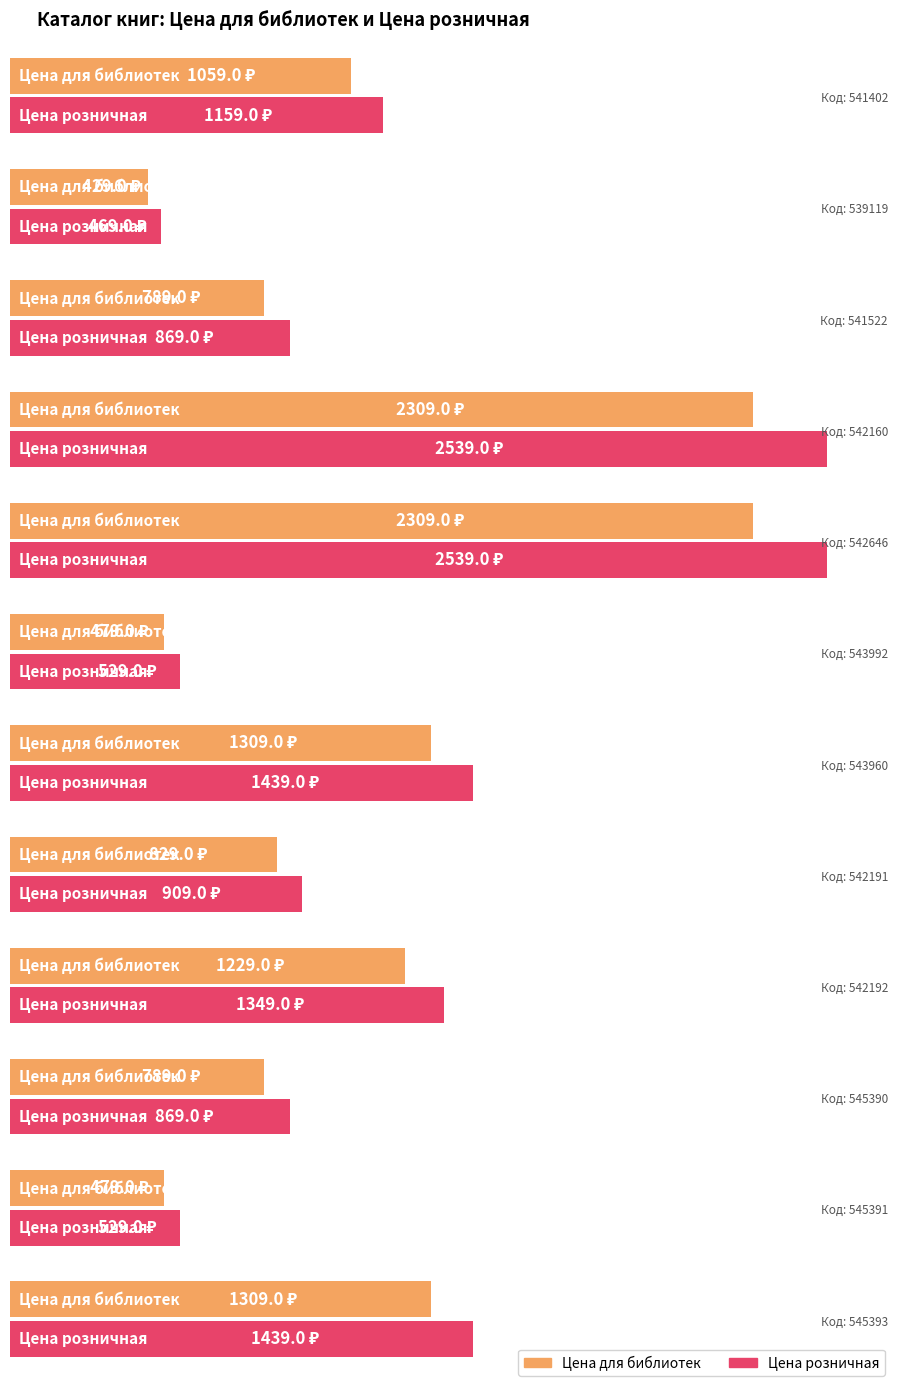

How many bars are there in each group?

2